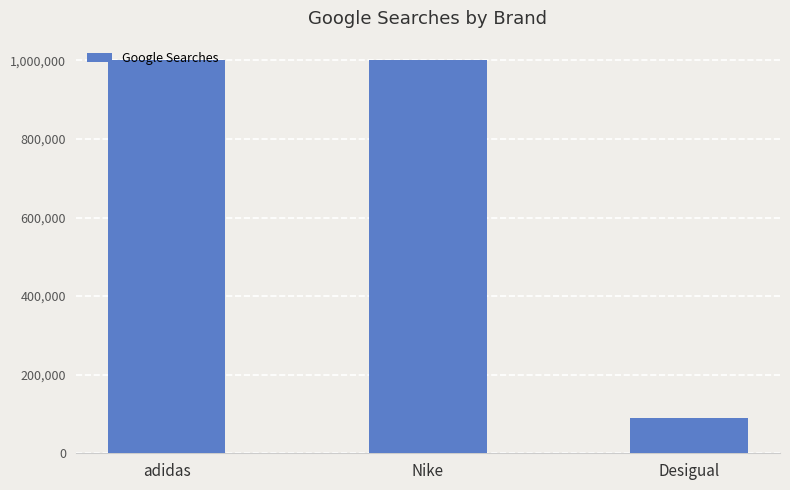

Between adidas and Desigual, which is larger?

adidas